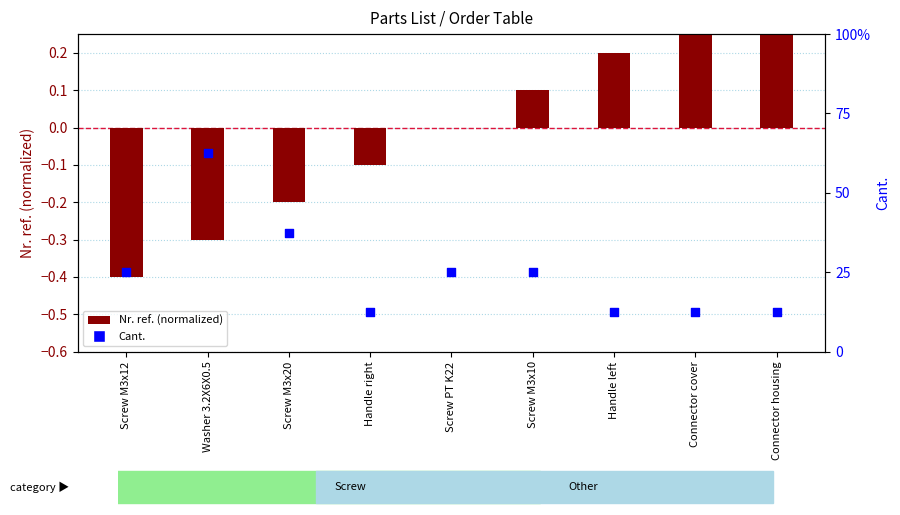

What is the total value across all series at Screw PT K22?

2.0